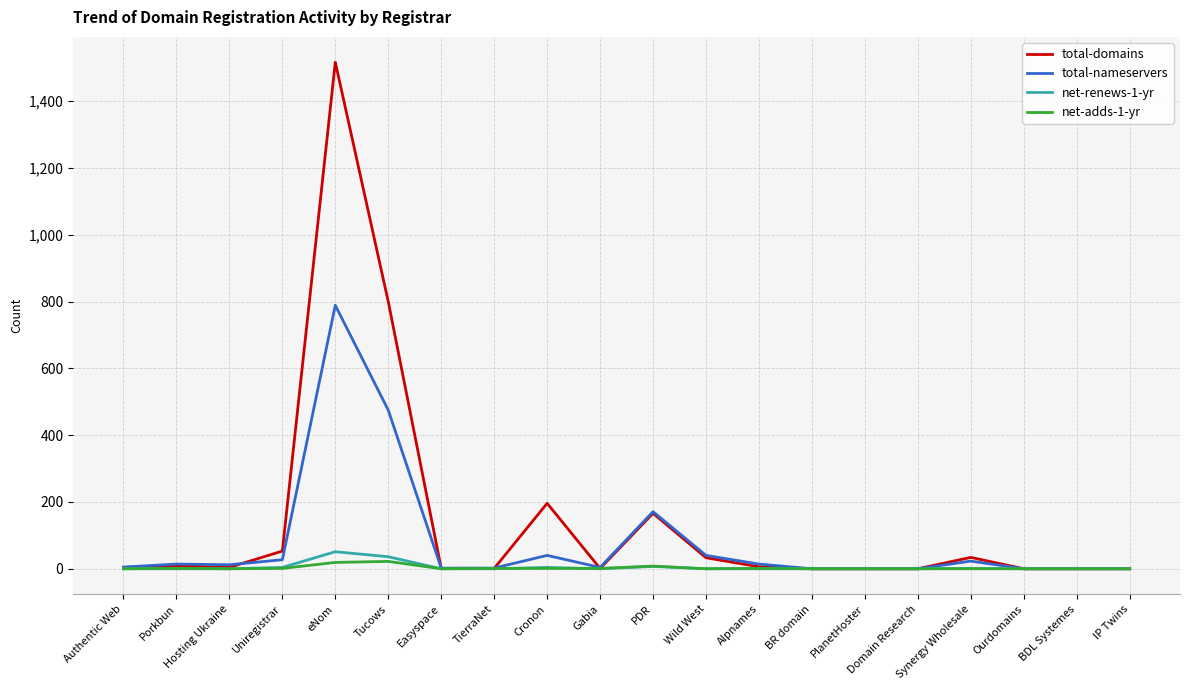

What position from the right is Uniregistrar?

17